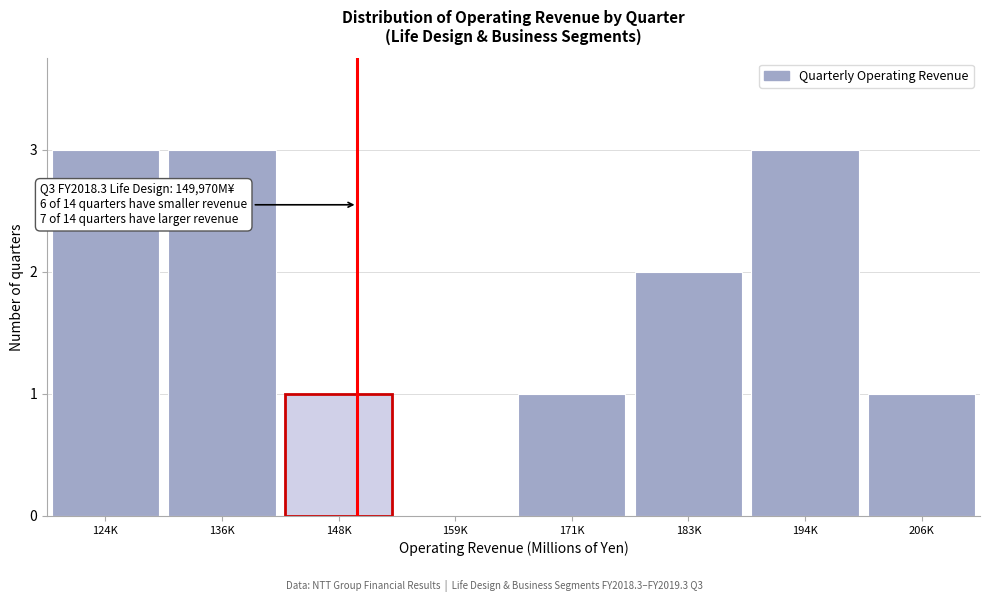

Reading right to left, list all the values displayed in this chart.

206K=1	194K=3	183K=2	171K=1	159K=0	148K=1	136K=3	124K=3